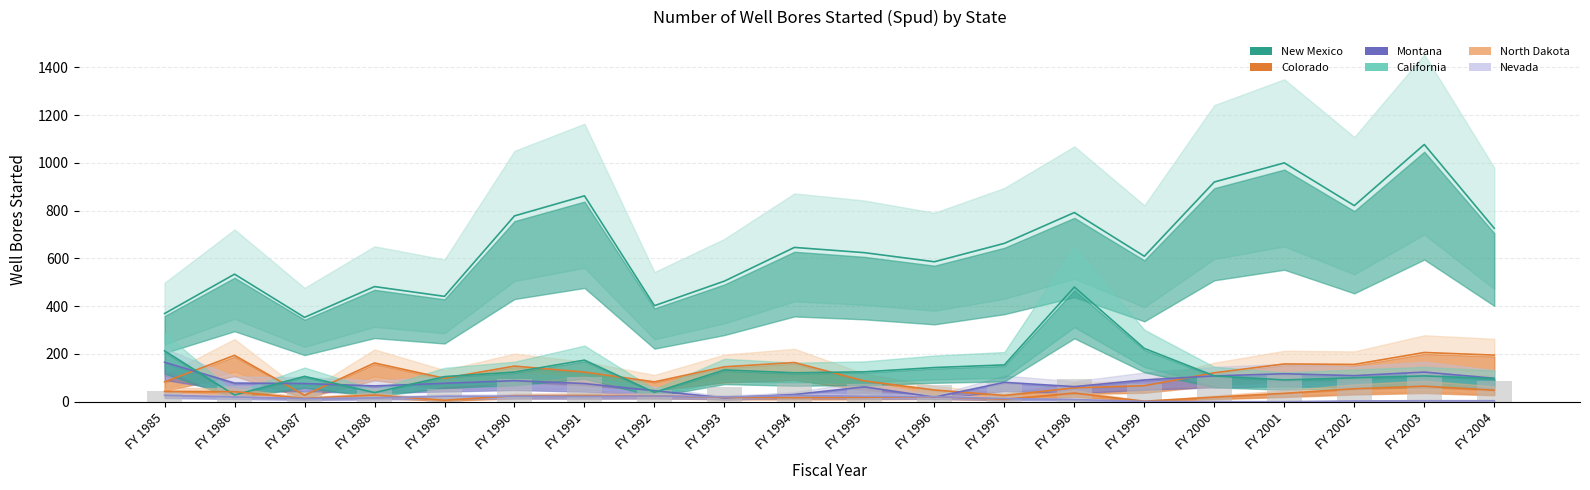

At which label is North Dakota closest to 33?

FY 2001